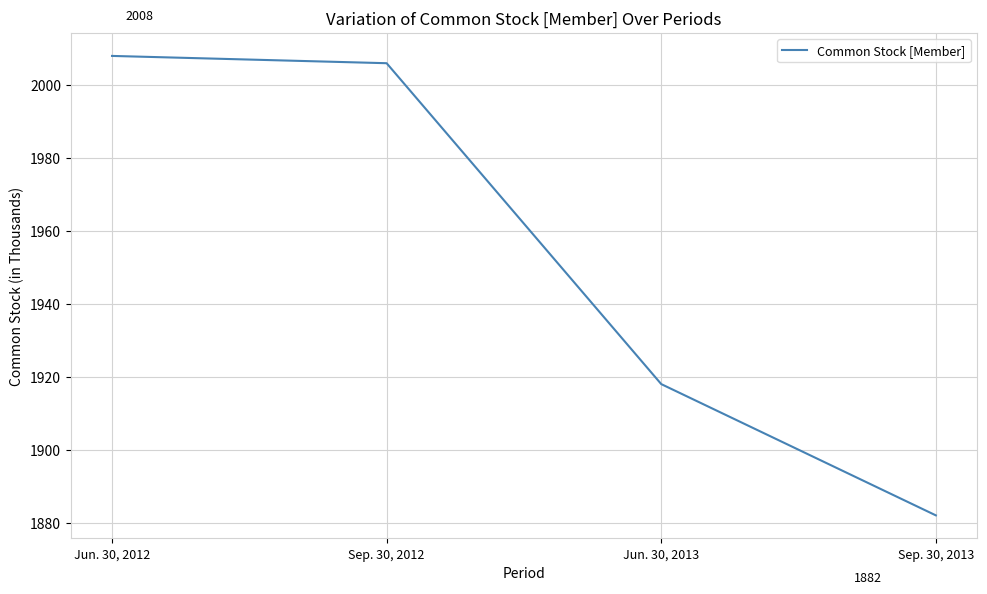

Rank the categories by value from lowest to highest.

Sep. 30, 2013, Jun. 30, 2013, Sep. 30, 2012, Jun. 30, 2012